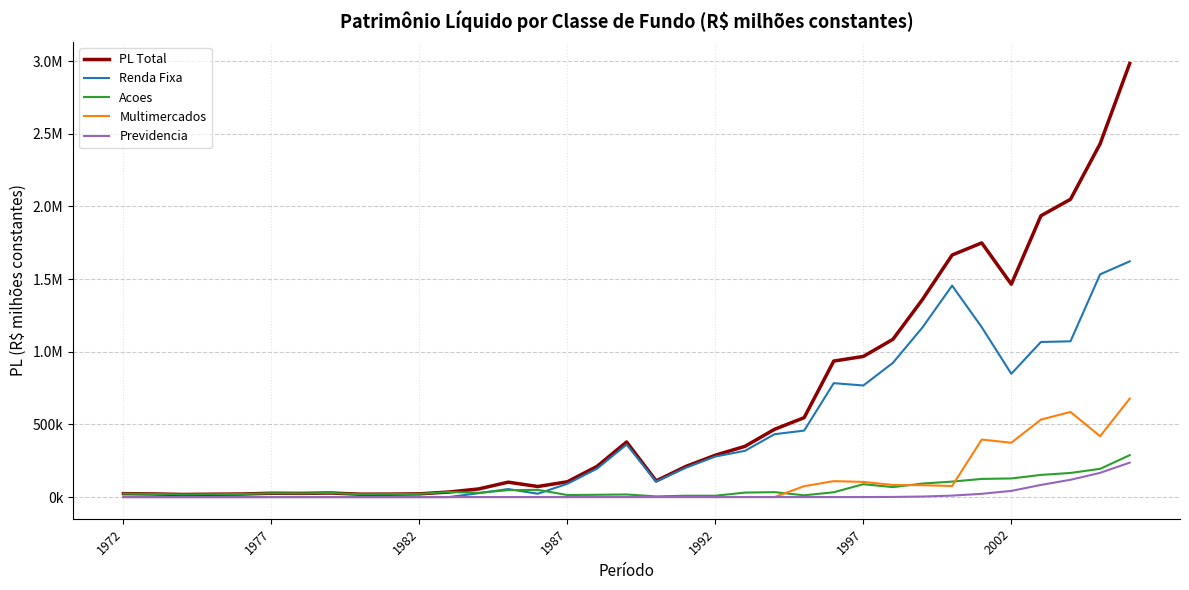

At how many categories does at least one series exceed 100863?

21